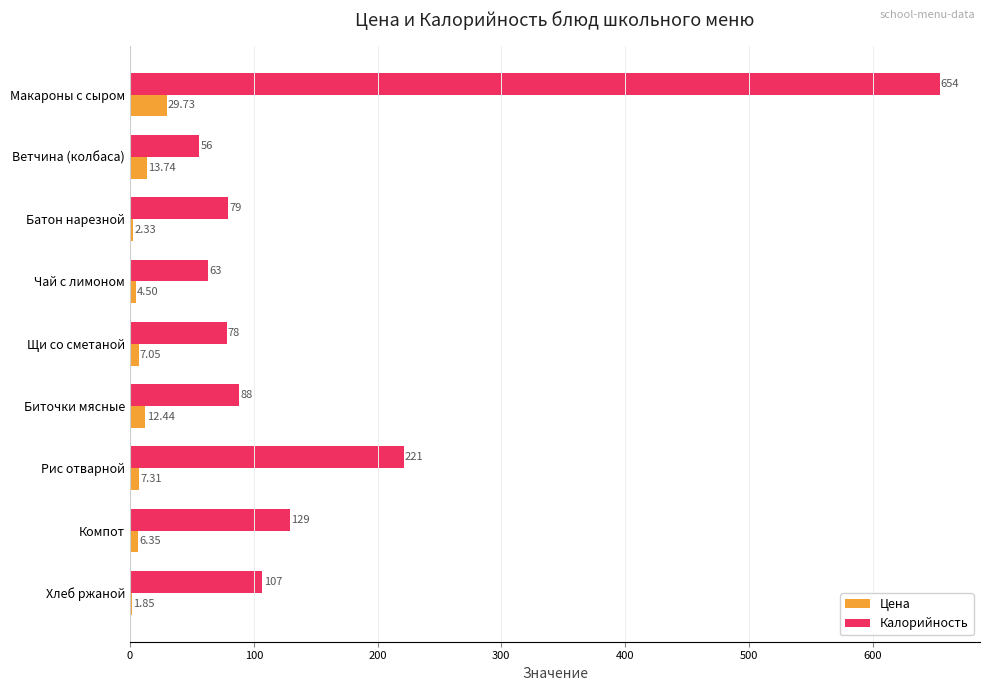

What is the average value of the Цена series?

9.5